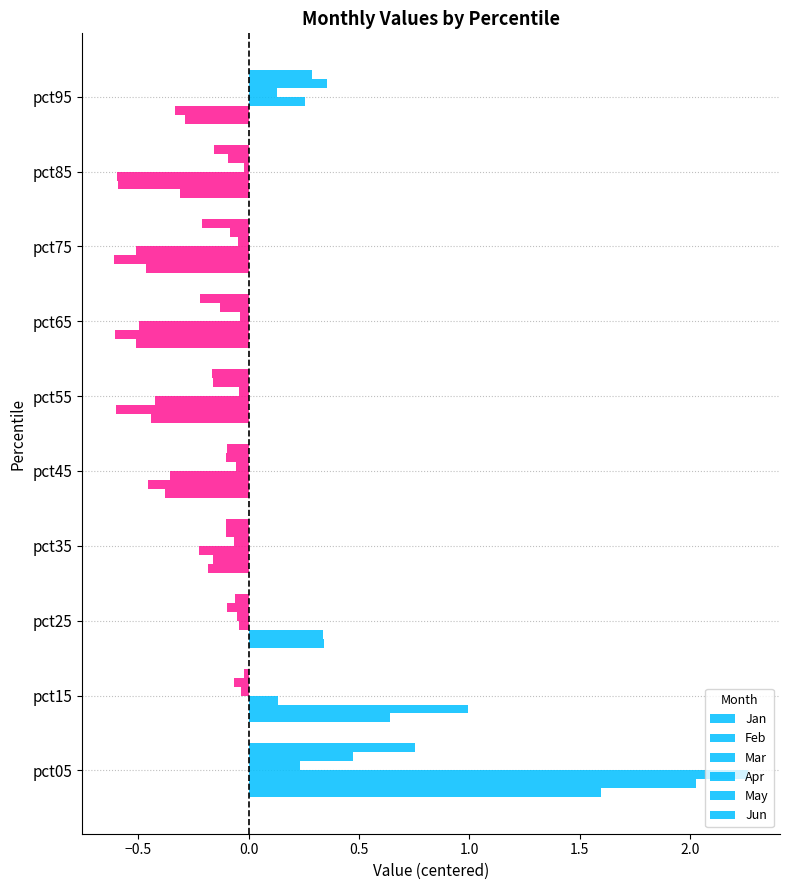

How many negative values does the Apr series have?

8